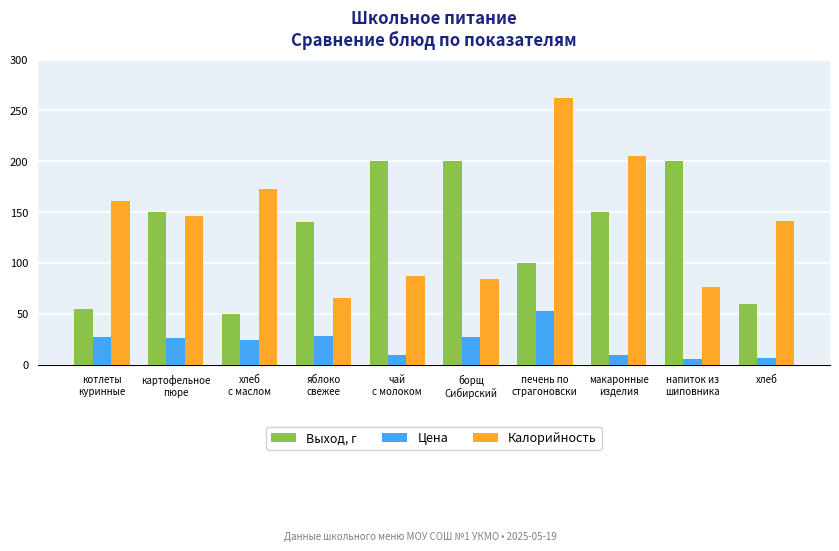

Is the value of Цена at напиток из
шиповника greater than the value of Выход, г at картофельное
пюре?

No